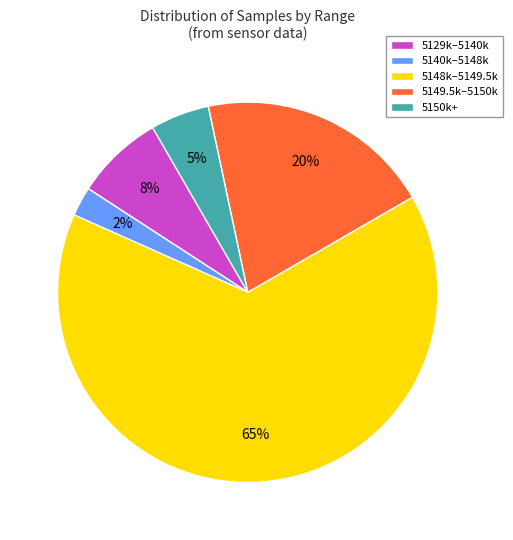

Is there any slice that represents more than half of the pie?

Yes